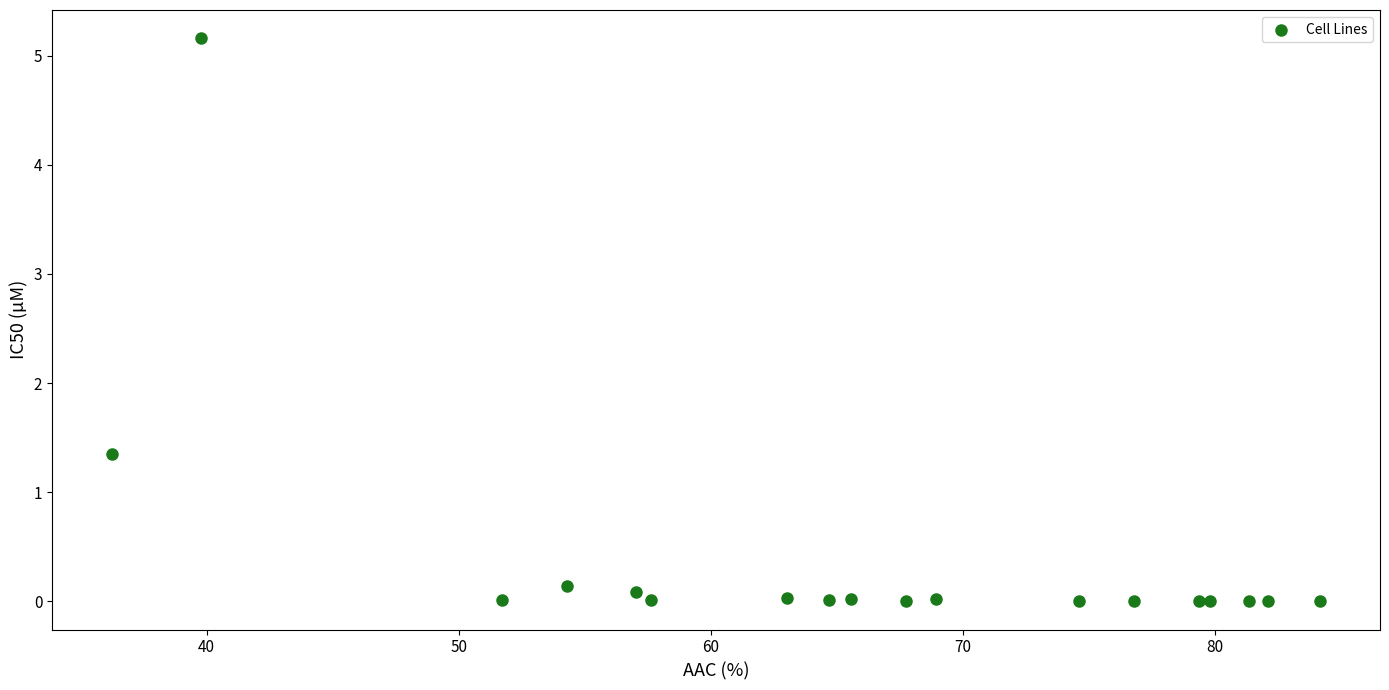

What Y value in the scatter plot is closest to 2?

1.4